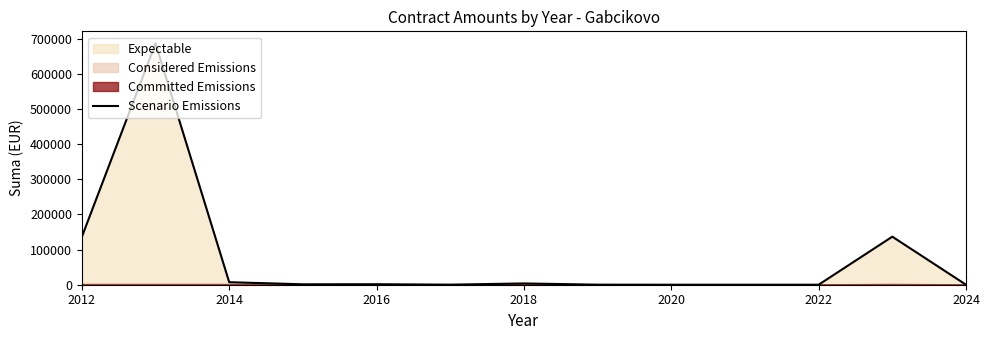

What is the value of the 6th point from the left?

207.0